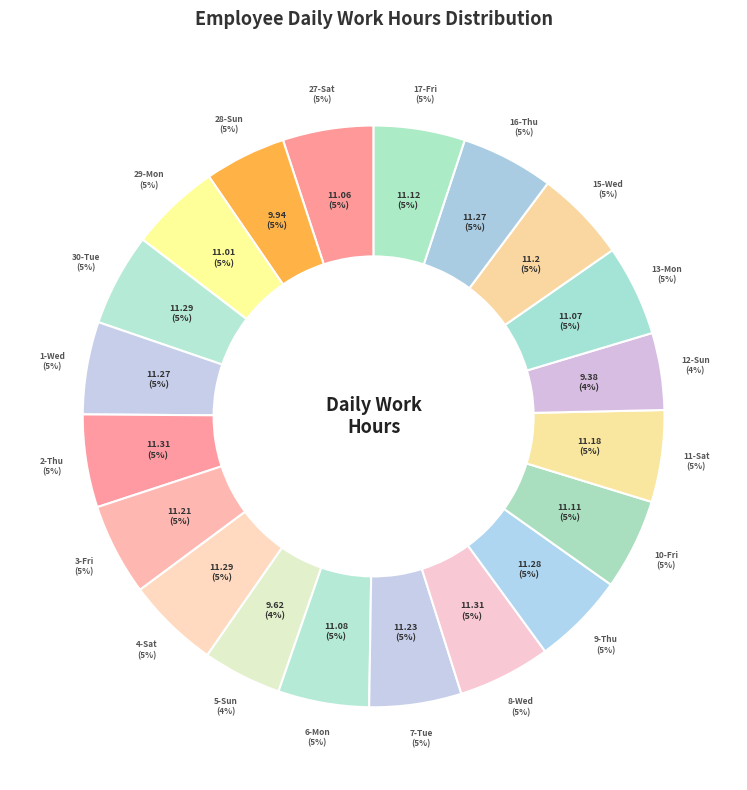

What is the change in value from 28-Sun to 17-Fri?

+1.2